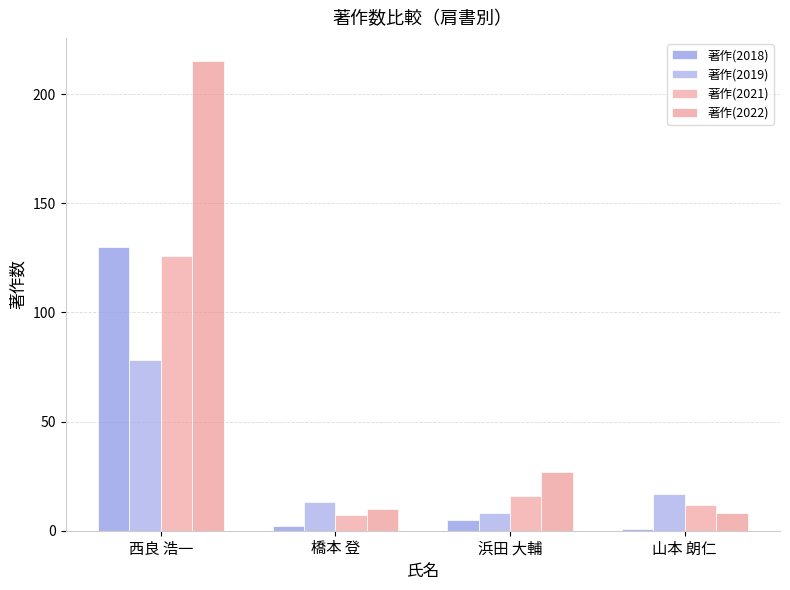

List the labels in order of 著作(2018) value, smallest first.

山本 朗仁, 橋本 登, 浜田 大輔, 西良 浩一